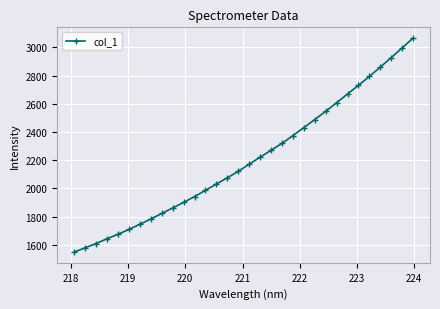

What is the difference between the maximum and second lowest values?

1486.9